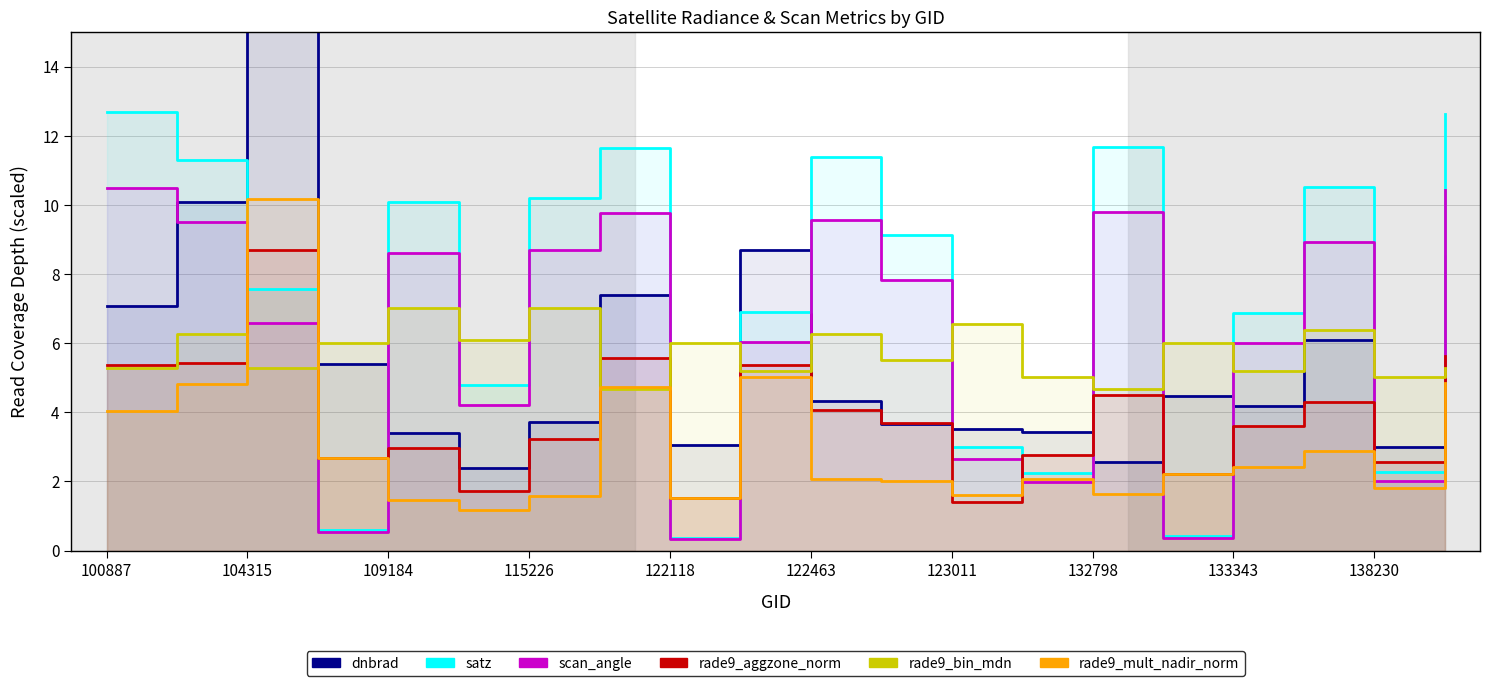

At which label does rade9_aggzone_norm first exceed 3?

100887